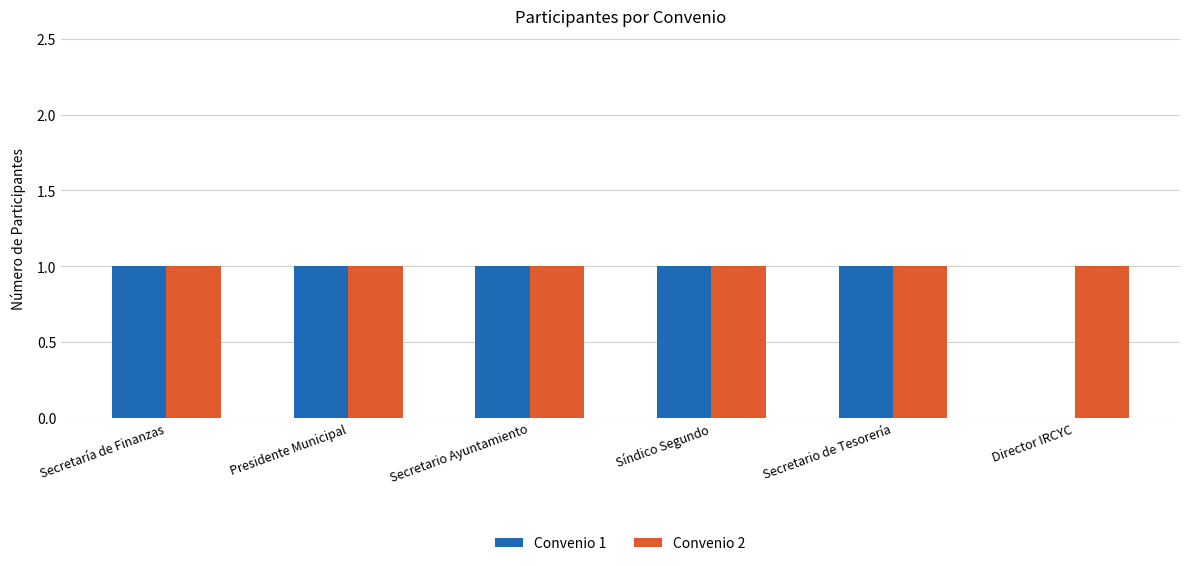

Which series has the largest total across all categories?

Convenio 2